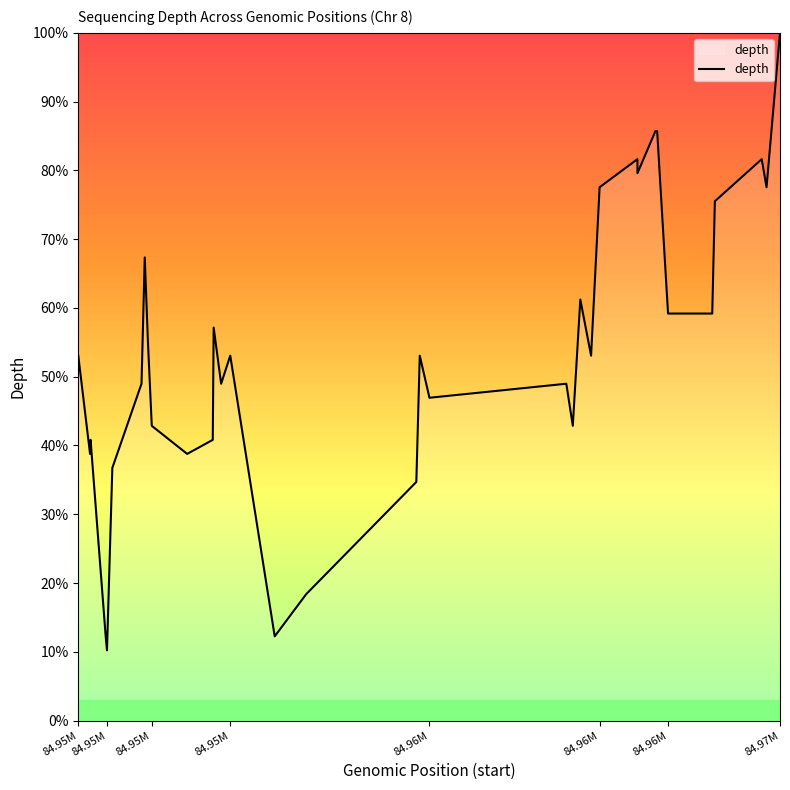

What is the minimum value shown in the chart?

10.2